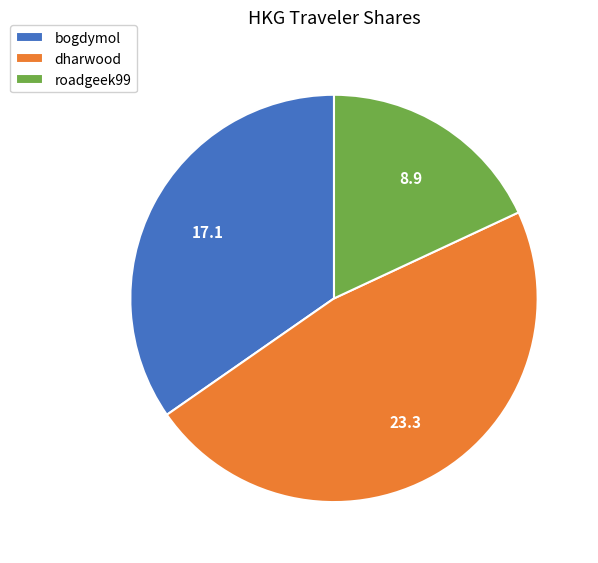

The bogdymol slice represents 23% of the pie. True or false?

False